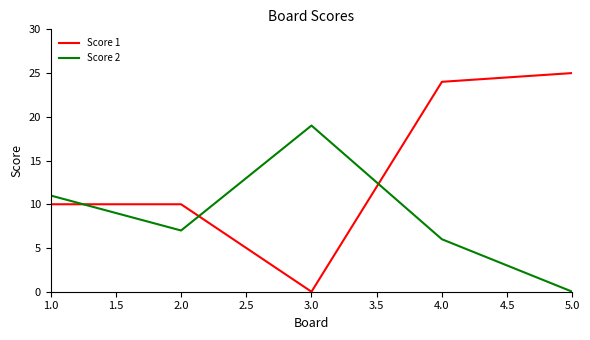

Does the chart display data point markers on the line(s)?

No